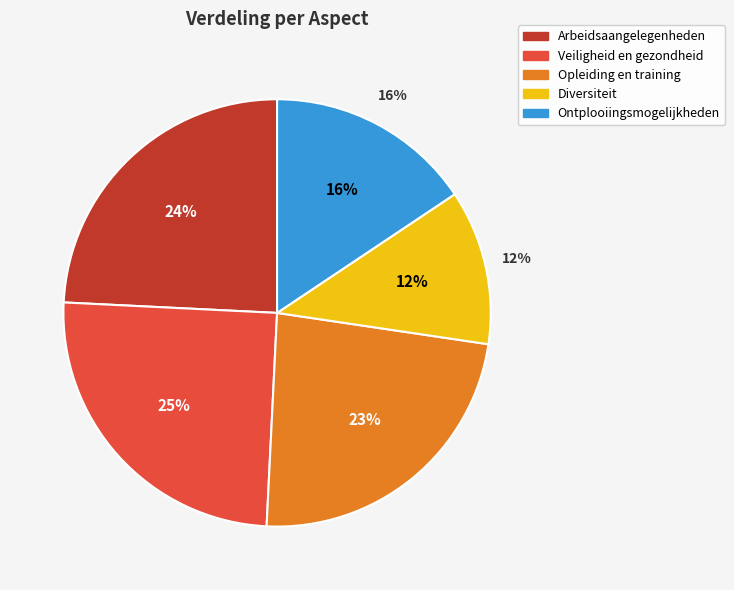

How much of the chart is everything except Opleiding en training?

76.6%